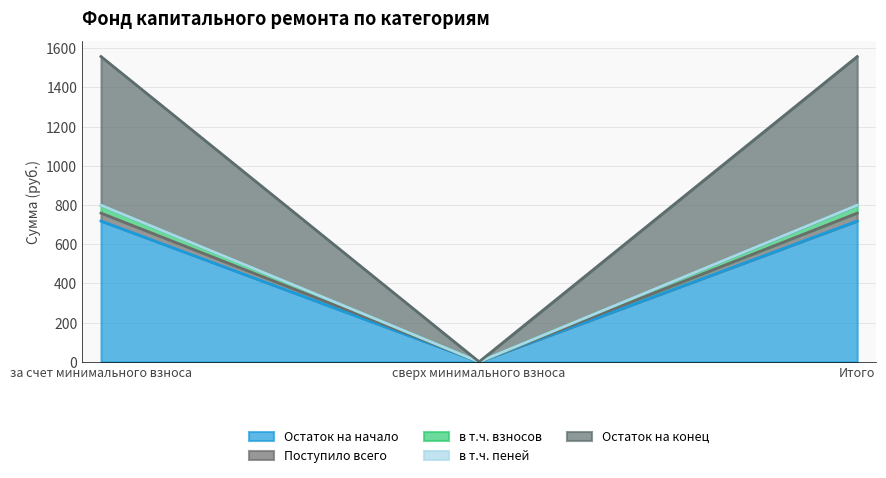

What is the average value of the Остаток на начало series?

478.9